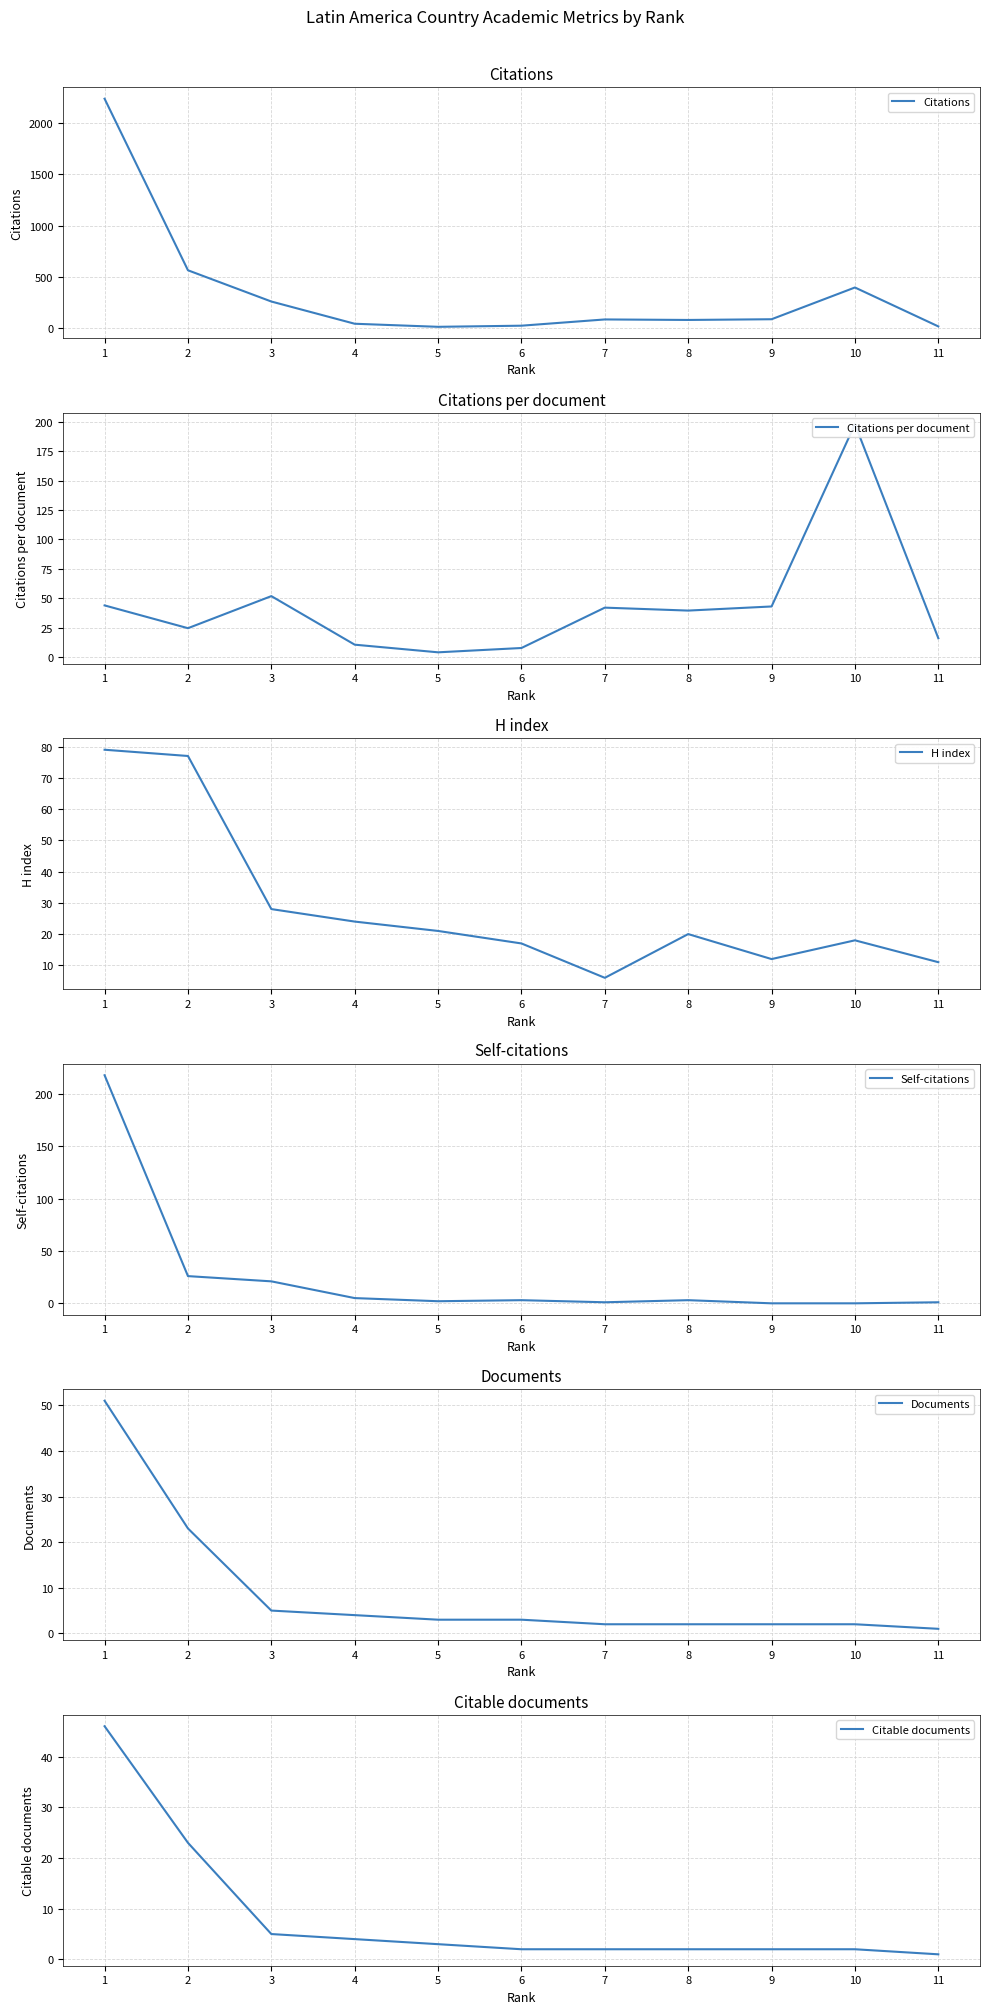

Which label corresponds to the largest value in the chart?

1